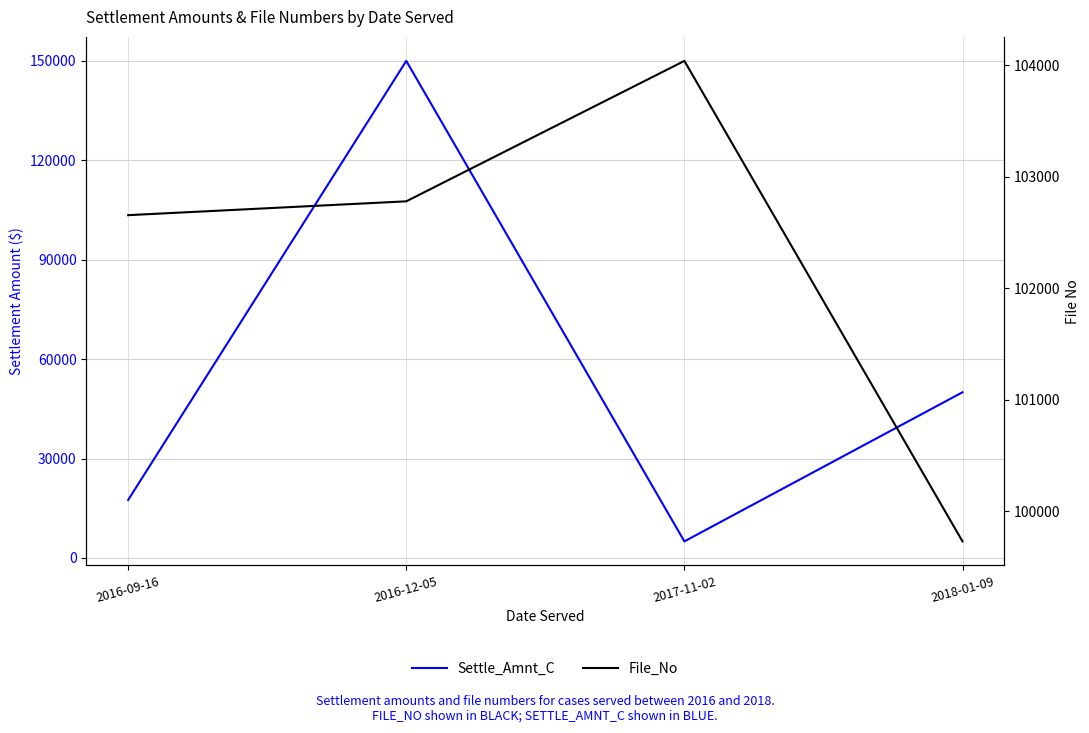

True or false: File_No and Settle_Amnt_C cross at least once.

True